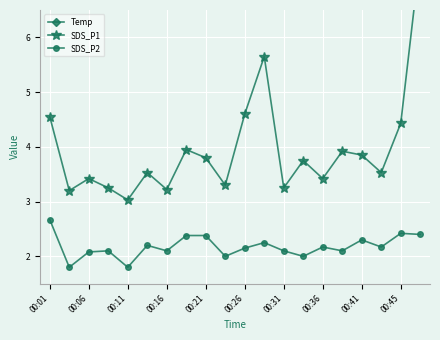

What is the highest value of the SDS_P2 series?

2.7